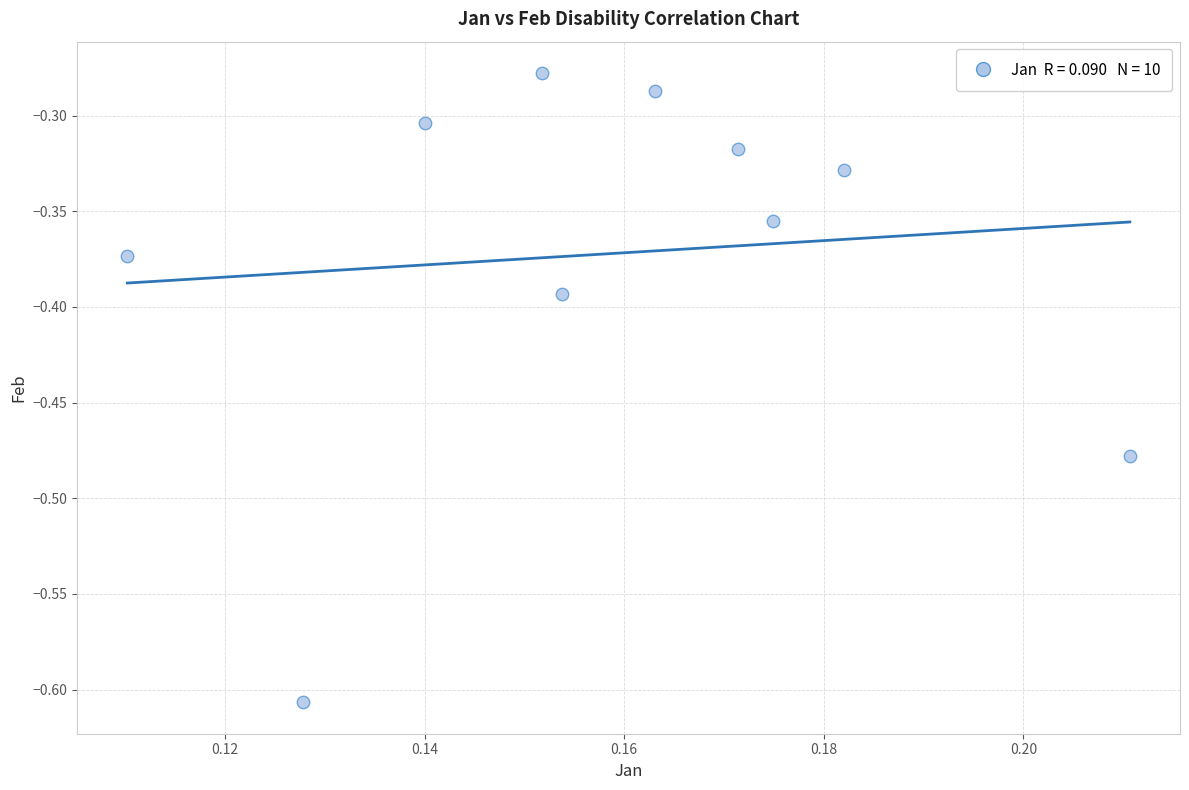

What is the range of Y values (max minus min)?

0.3